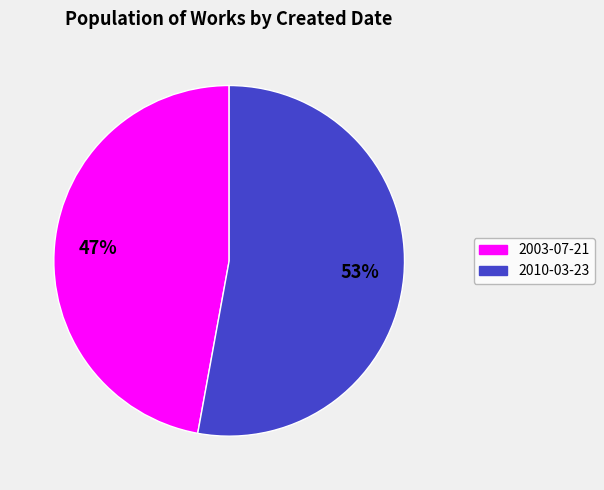

Between 2003-07-21 and 2010-03-23, which is larger?

2010-03-23